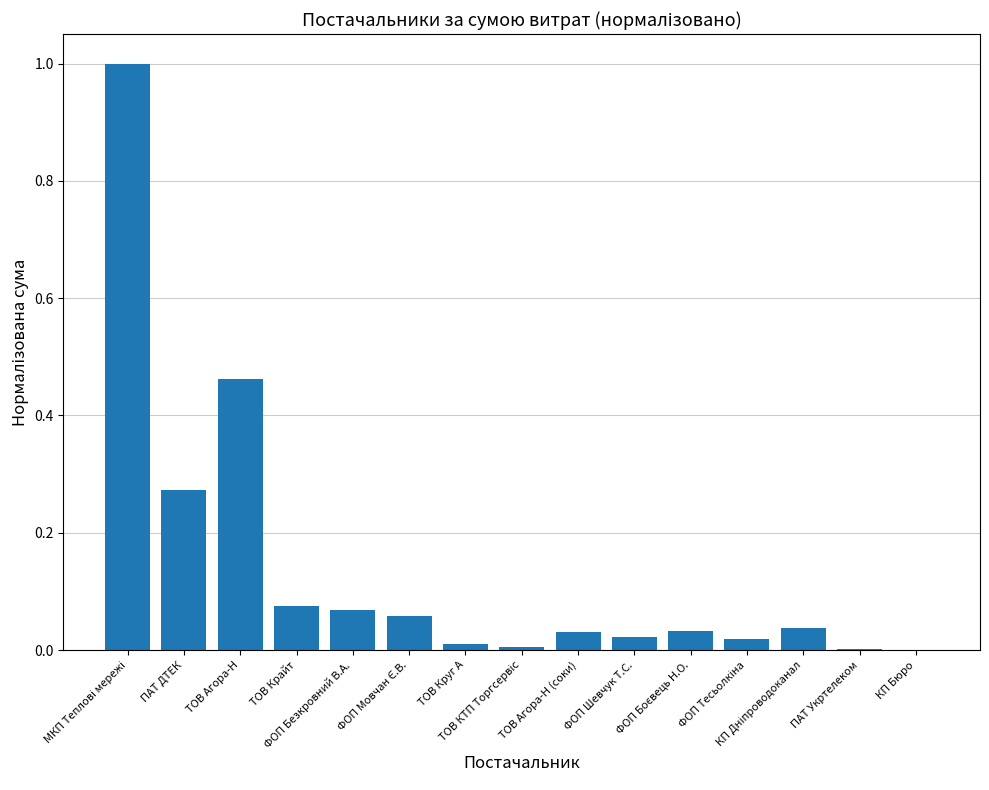

What is the sum of all values?

2.1